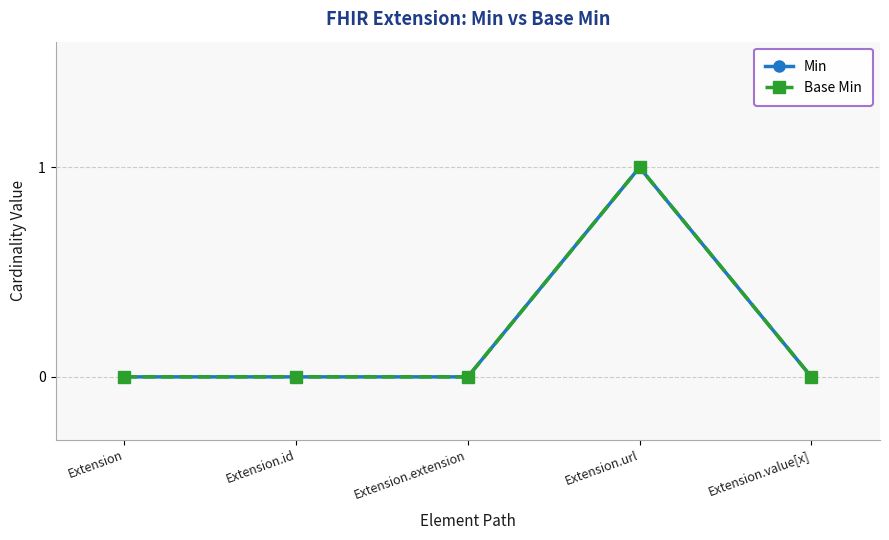

Rank the categories by Min value from highest to lowest.

Extension.url, Extension, Extension.id, Extension.extension, Extension.value[x]